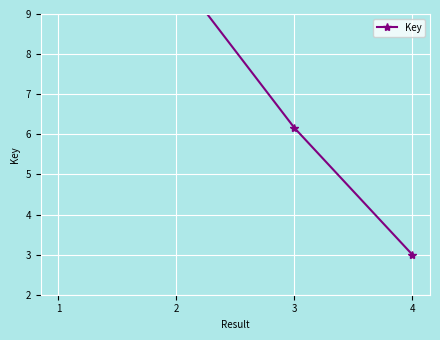

What value does the data have at 2?

10.0